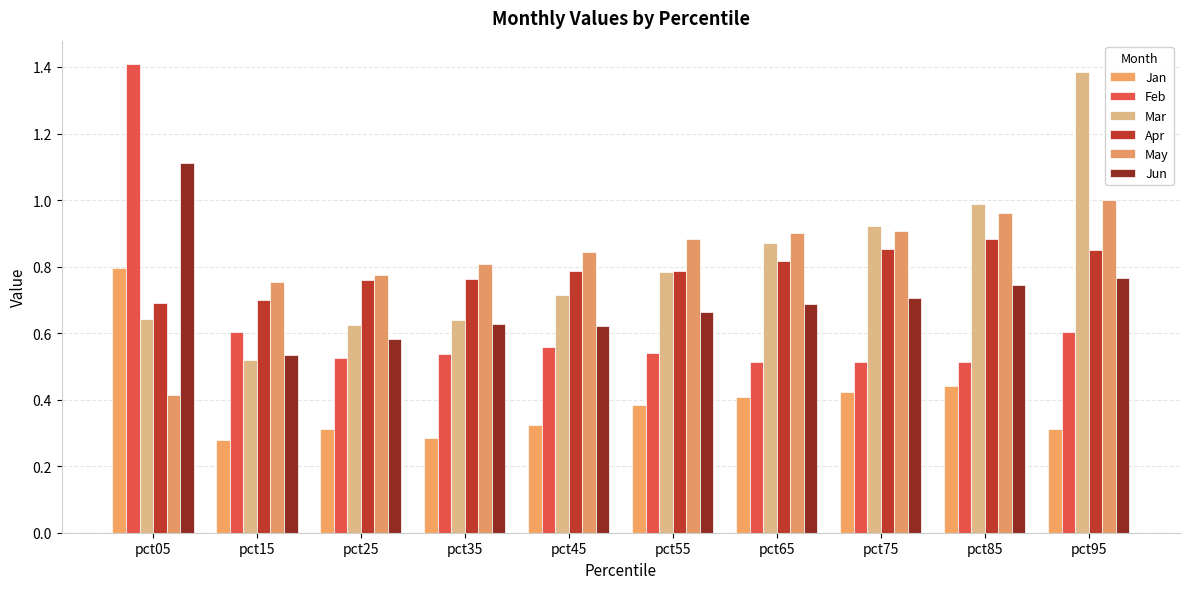

Between pct25 and pct35, which is larger?

pct25